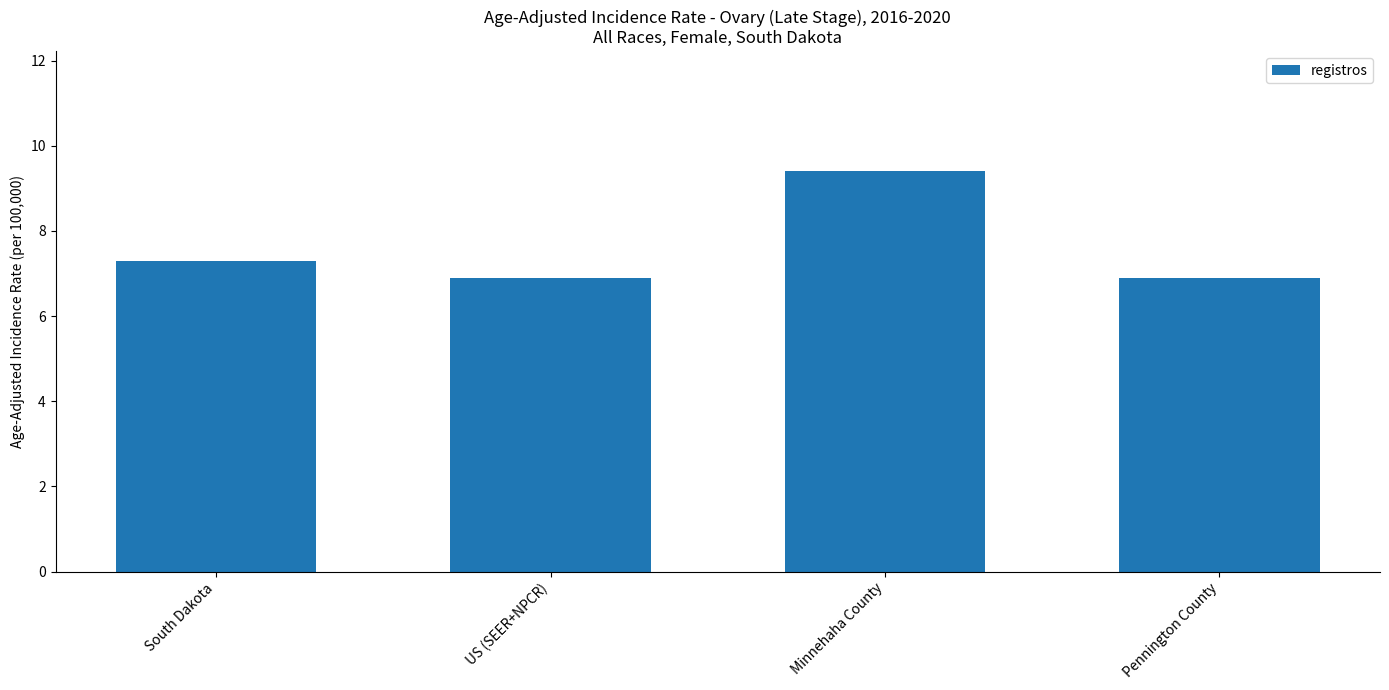

What is the difference between the maximum and minimum values?

2.5